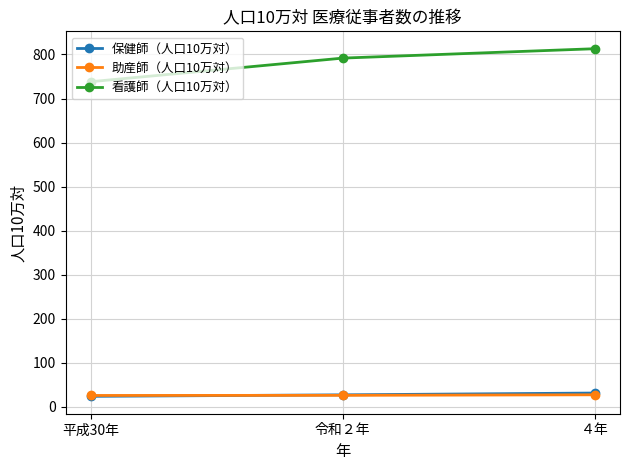

The 助産師（人口10万対） series shows 27.0 at ４年. True or false?

True